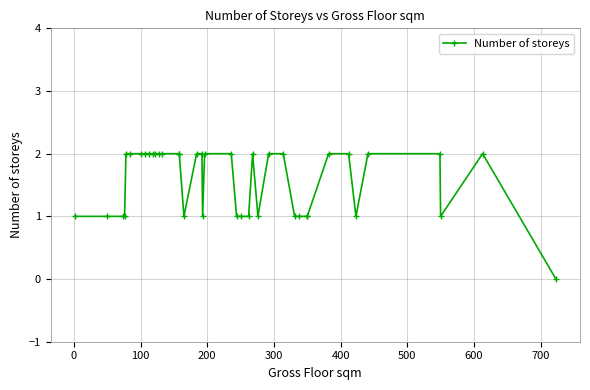

Reading right to left, transcribe all the data shown in this chart.

0	2	1	2	2	1	2	2	1	1	1	1	2	2	1	2	1	1	1	2	2	1	2	2	1	2	2	2	2	2	2	2	2	2	2	2	1	1	1	1